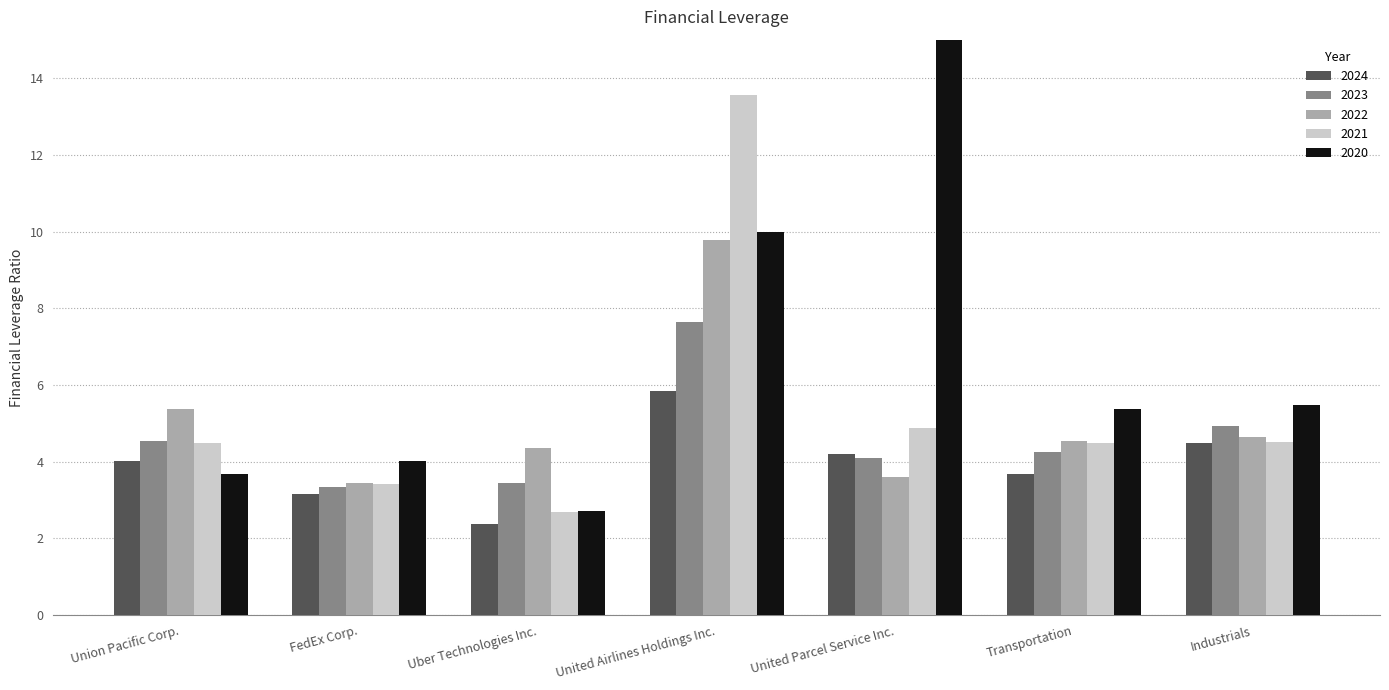

Read the 2021 value at United Airlines Holdings Inc..

13.6